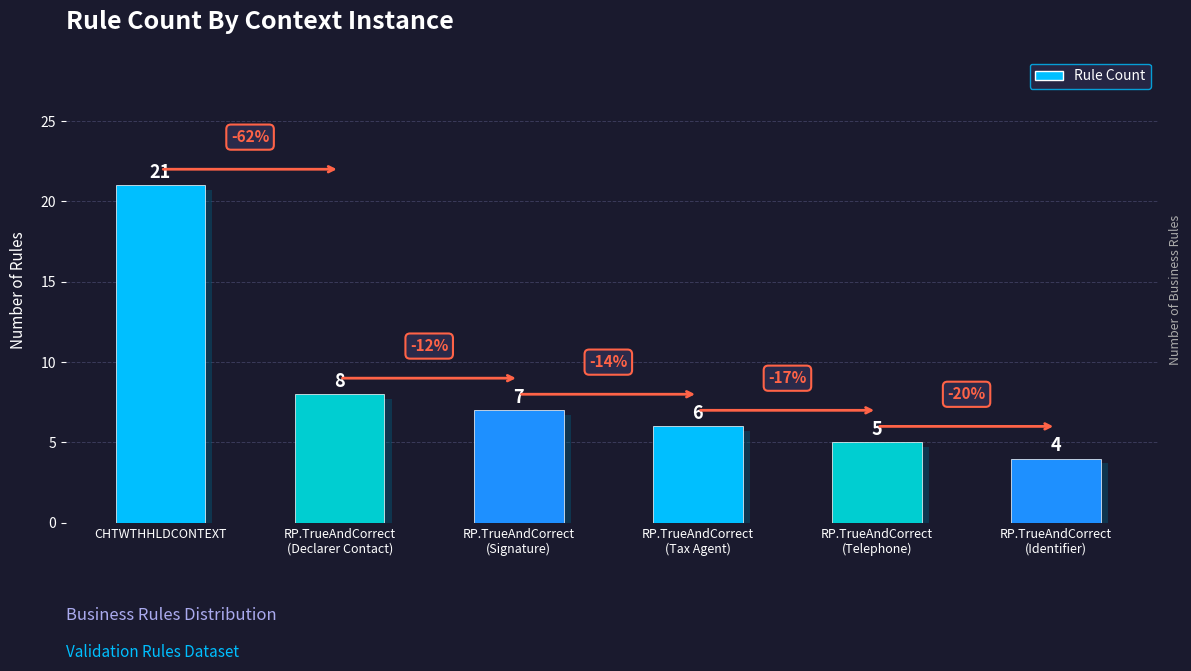

List the labels in order of value, smallest first.

RP.TrueAndCorrect
(Identifier), RP.TrueAndCorrect
(Telephone), RP.TrueAndCorrect
(Tax Agent), RP.TrueAndCorrect
(Signature), RP.TrueAndCorrect
(Declarer Contact), CHTWTHHLDCONTEXT